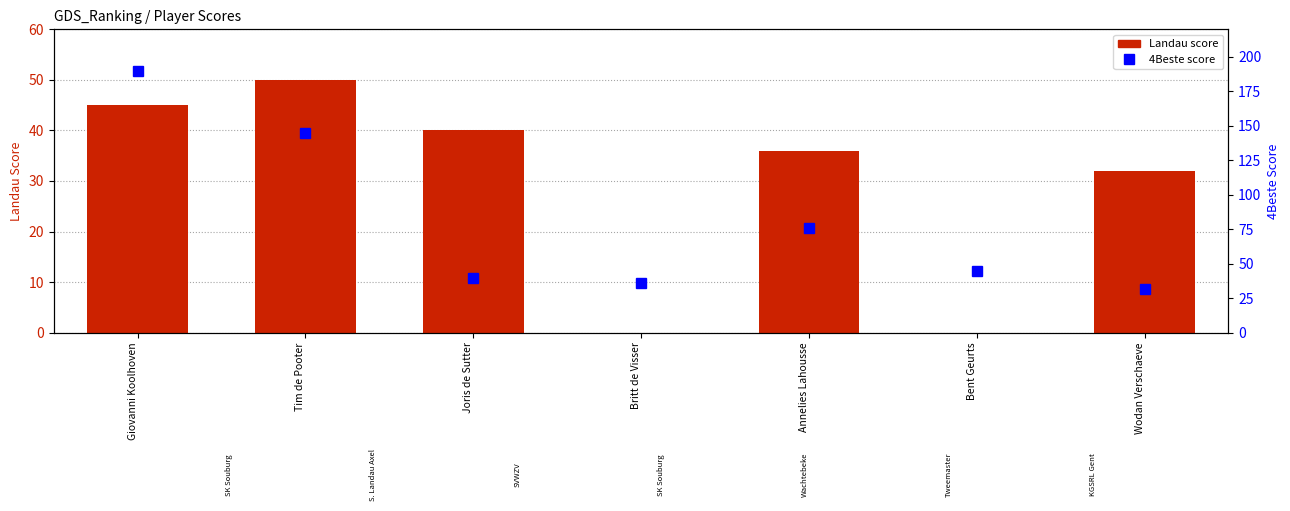

List the series in order of their peak value, highest first.

4Beste, 4Beste markers, Landau